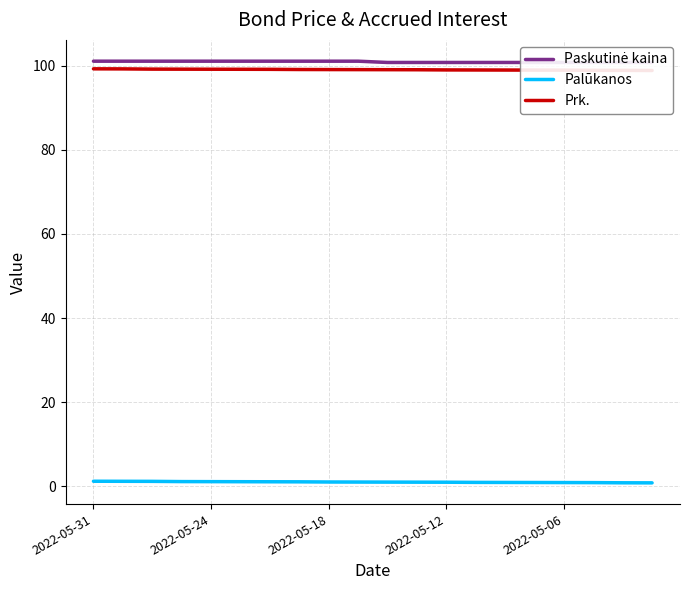

What is the value of the Prk. point at the 11th from the left?

99.0